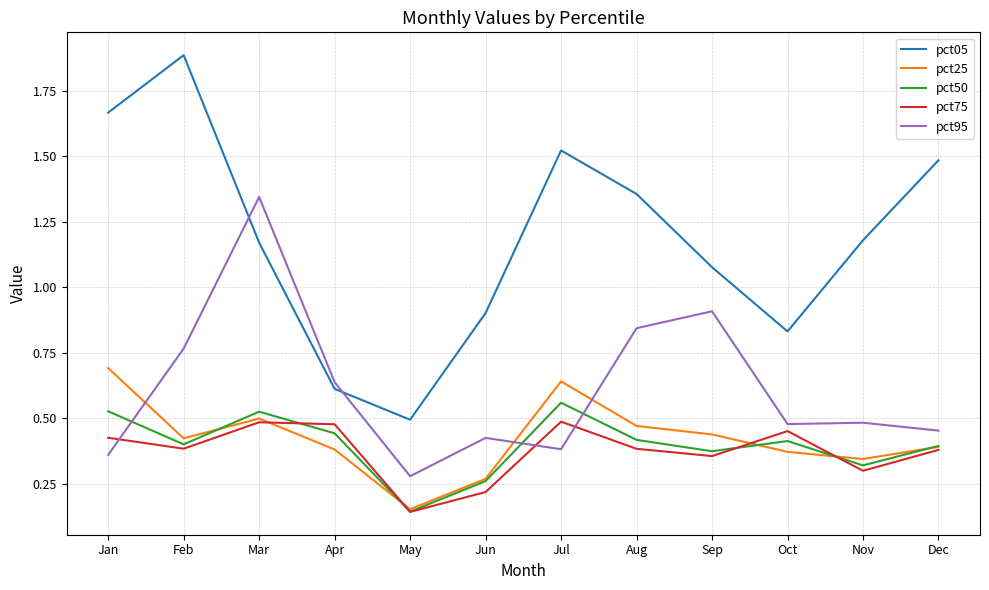

Does the chart have visible grid lines?

Yes